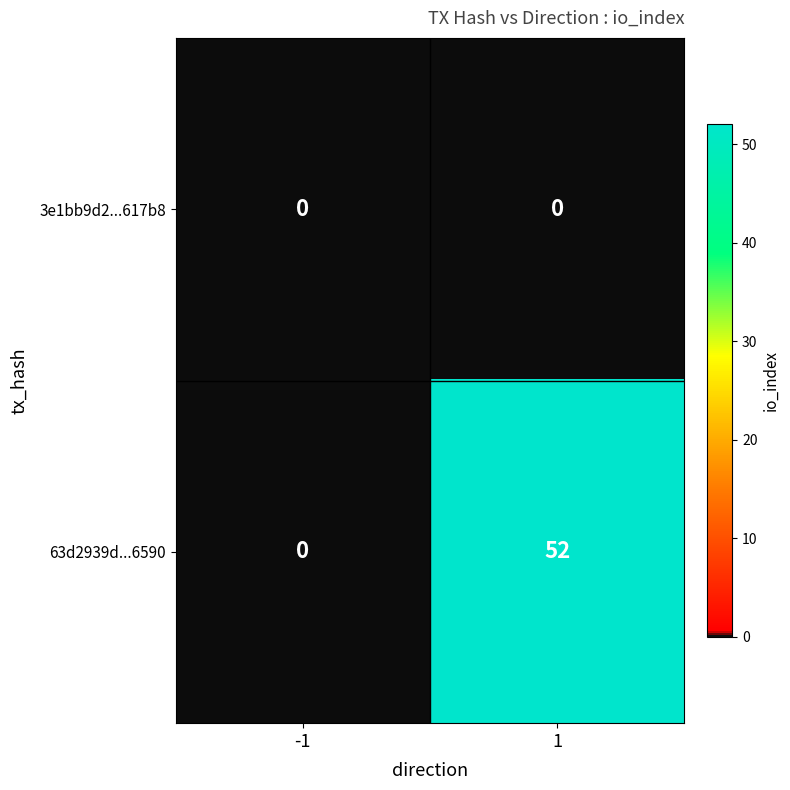

At which category is the sum across all series the highest?

1